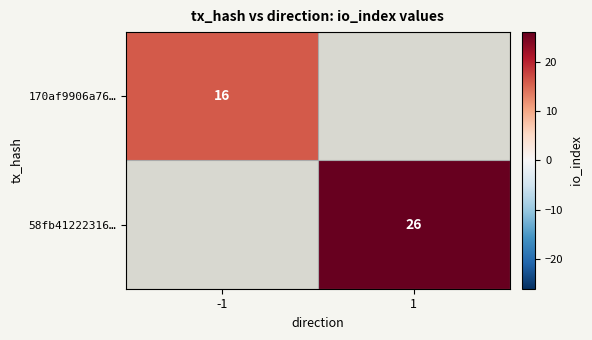

Between 1 and -1, which is larger?

-1